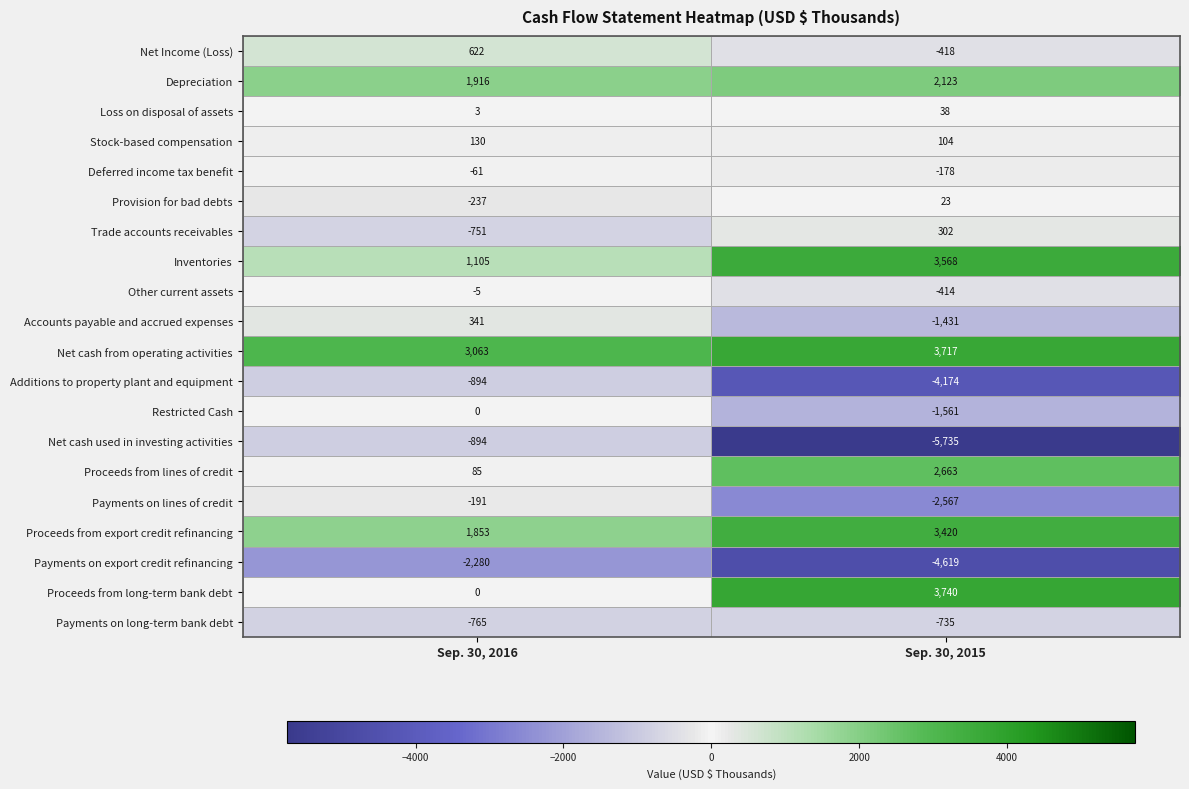

True or false: Stock-based compensation has a value of 42 at Sep. 30, 2016.

False